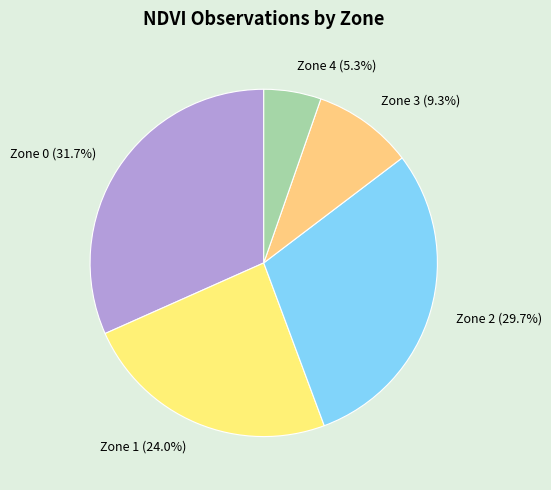

Approximately how many times larger is the value at Zone 2 compared to Zone 3?

3.2